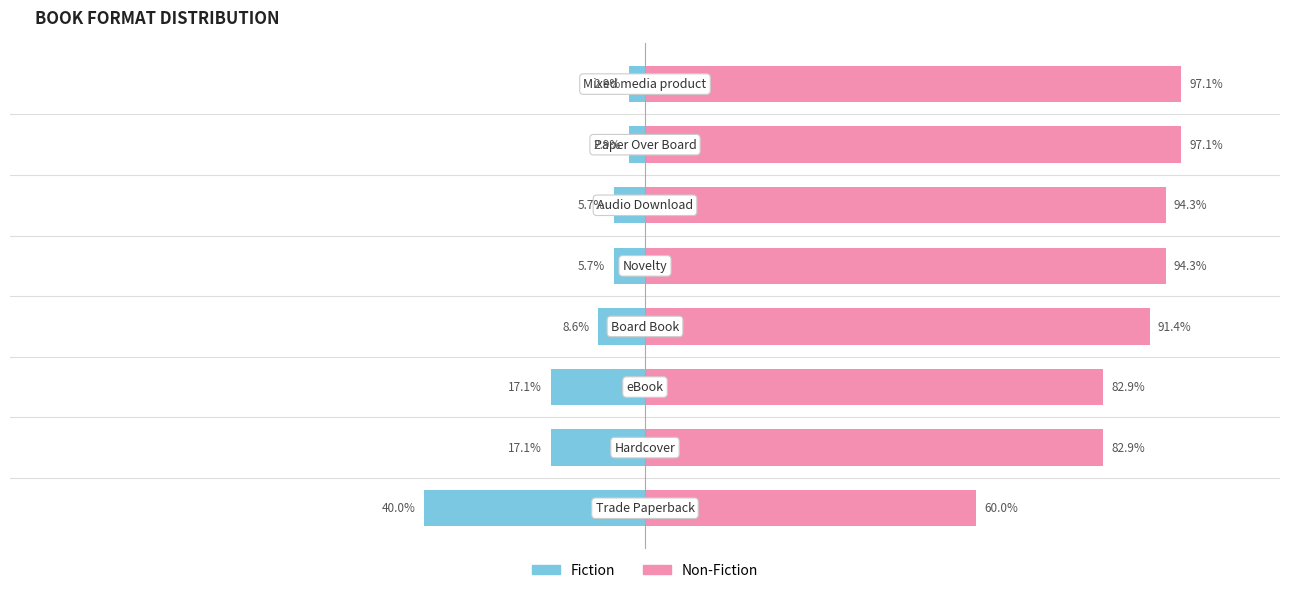

Reading left to right, what are all the values shown in this chart?

Fiction: -40.0	-17.1	-17.1	-8.6	-5.7	-5.7	-2.9	-2.9
Non-Fiction: 60.0	82.9	82.9	91.4	94.3	94.3	97.1	97.1